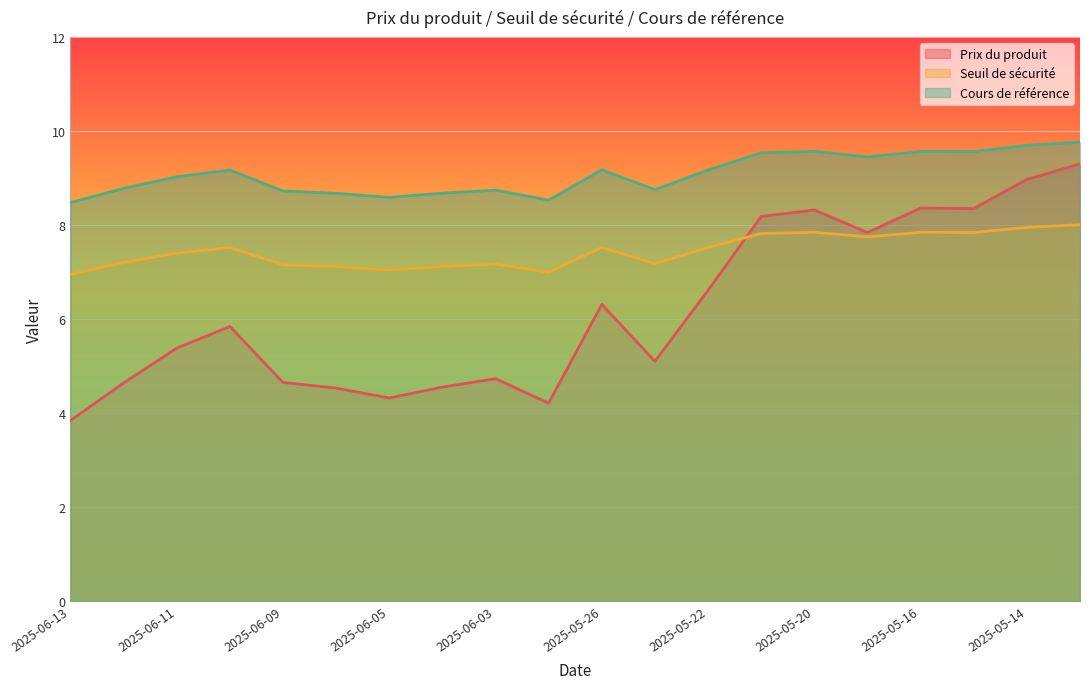

How many interior local peaks does the Cours de référence series have?

5